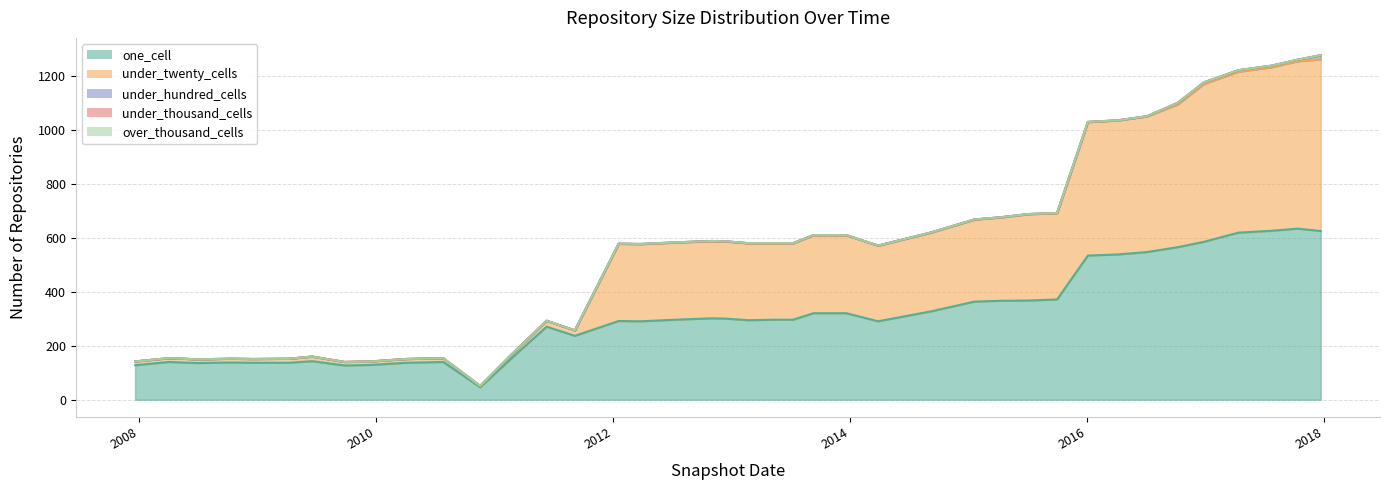

What is the label of the 25th point from the right?

2012-01-18